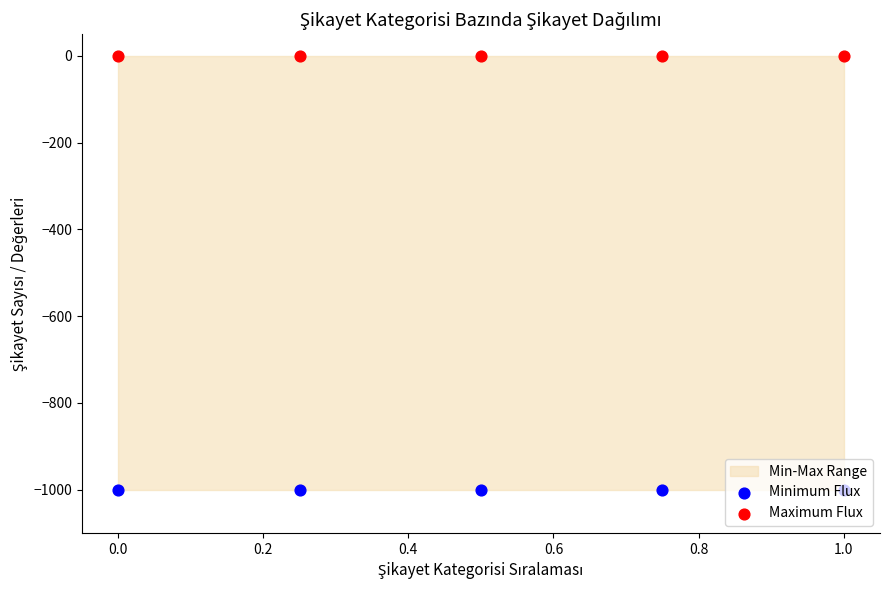

What is the total value across all series at 0.4?

-1000